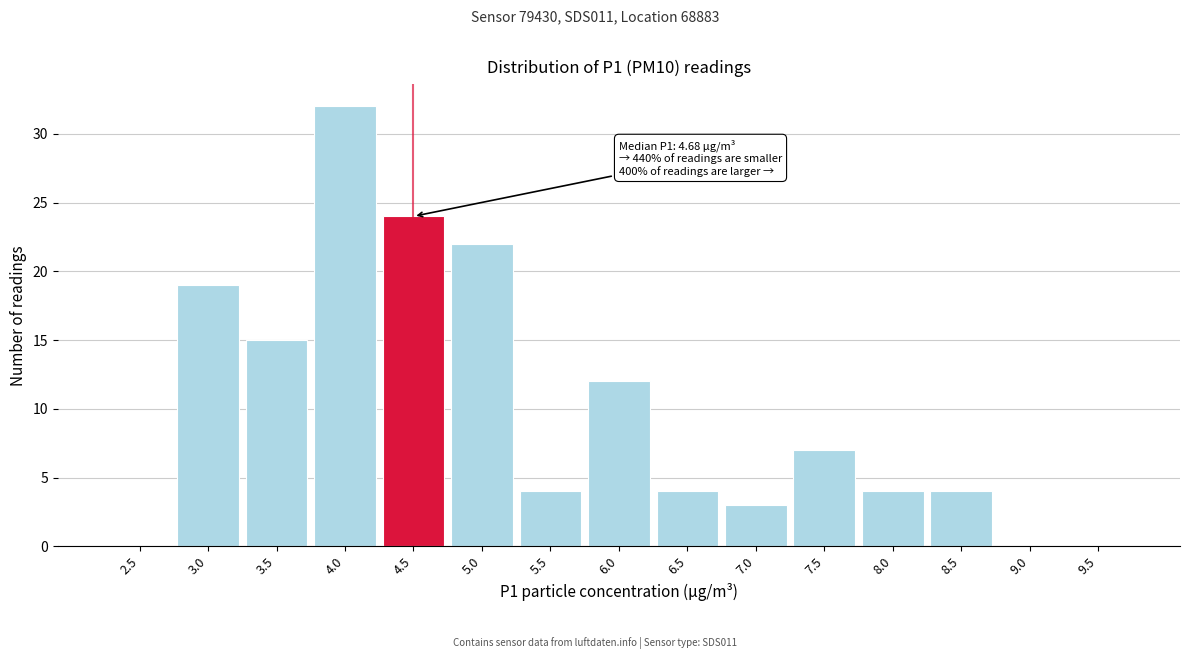

Reading left to right, transcribe all the data shown in this chart.

2.5=0	3.0=19	3.5=15	4.0=32	4.5=24	5.0=22	5.5=4	6.0=12	6.5=4	7.0=3	7.5=7	8.0=4	8.5=4	9.0=0	9.5=0